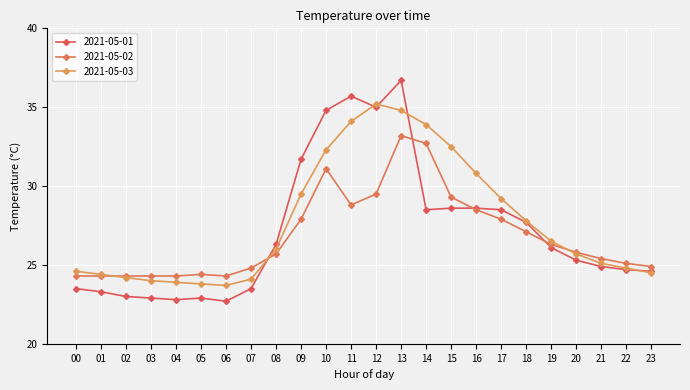

Between 05 and 15, which series saw the biggest shift?

2021-05-03